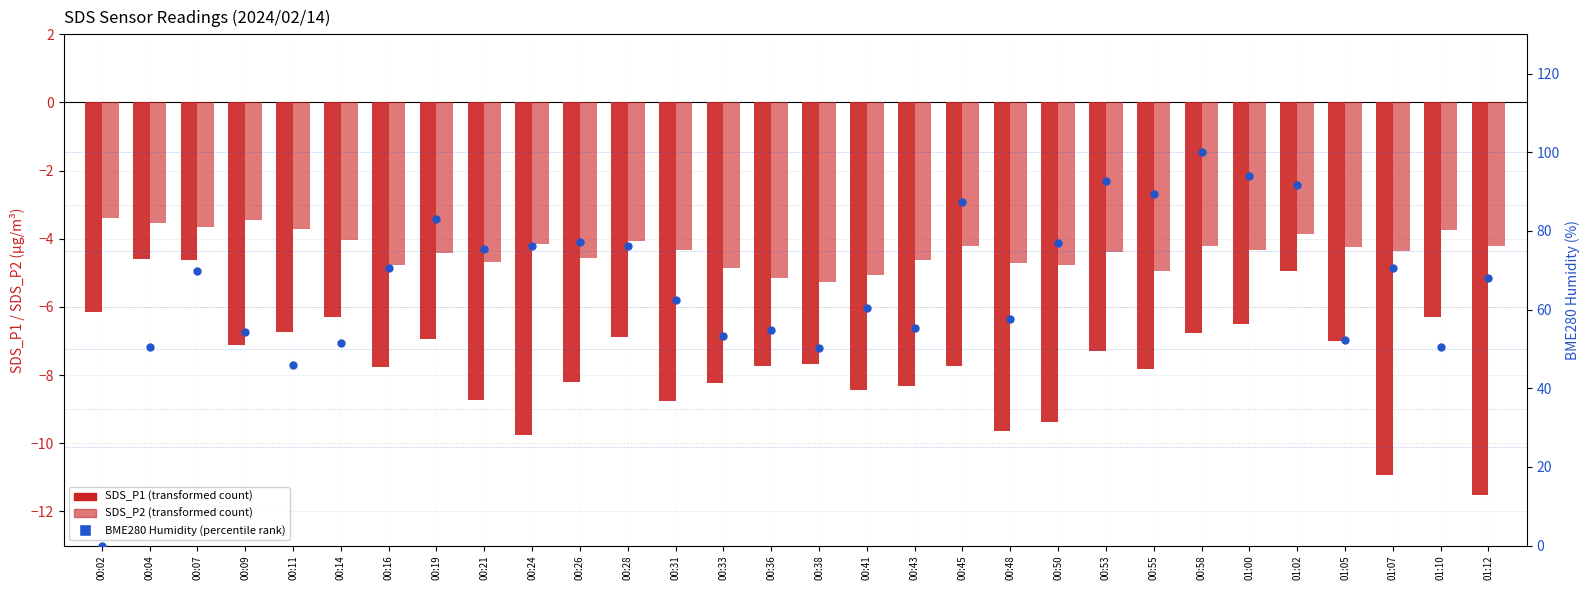

At how many categories does at least one series exceed 13?

29